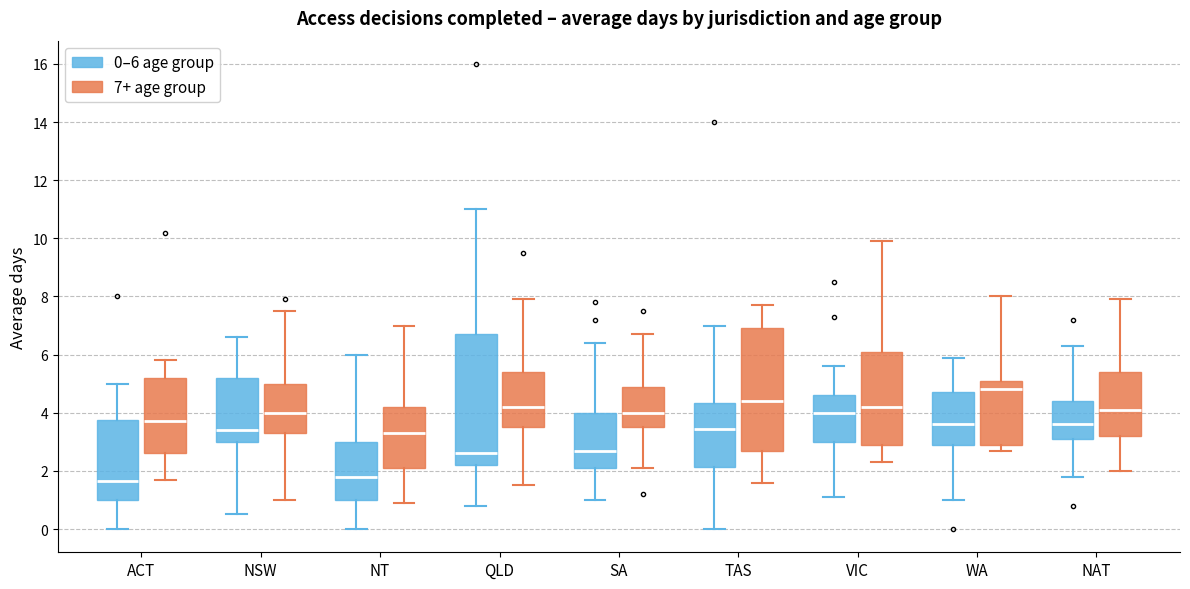

Reading left to right, read every box against the y-axis: the position of its median line, the range the box covers, and the ends of its whiskers. The values are not printed on the chart, so give them approximately, as read against the axis.

ACT (0–6 age group): median 1.6, box 1.0 to 3.8, whiskers 0.0 to 5.0
ACT (7+ age group): median 3.8, box 2.6 to 5.2, whiskers 1.8 to 5.8
NSW (0–6 age group): median 3.4, box 3.0 to 5.2, whiskers 0.6 to 6.6
NSW (7+ age group): median 4.0, box 3.4 to 5.0, whiskers 1.0 to 7.6
NT (0–6 age group): median 1.8, box 1.0 to 3.0, whiskers 0.0 to 6.0
NT (7+ age group): median 3.4, box 2.2 to 4.2, whiskers 1.0 to 7.0
QLD (0–6 age group): median 2.6, box 2.2 to 6.8, whiskers 0.8 to 11.0
QLD (7+ age group): median 4.2, box 3.6 to 5.4, whiskers 1.6 to 8.0
SA (0–6 age group): median 2.8, box 2.2 to 4.0, whiskers 1.0 to 6.4
SA (7+ age group): median 4.0, box 3.6 to 5.0, whiskers 2.2 to 6.8
TAS (0–6 age group): median 3.4, box 2.2 to 4.4, whiskers 0.0 to 7.0
TAS (7+ age group): median 4.4, box 2.8 to 7.0, whiskers 1.6 to 7.8
VIC (0–6 age group): median 4.0, box 3.0 to 4.6, whiskers 1.2 to 5.6
VIC (7+ age group): median 4.2, box 3.0 to 6.2, whiskers 2.4 to 10.0
WA (0–6 age group): median 3.6, box 3.0 to 4.8, whiskers 1.0 to 6.0
WA (7+ age group): median 4.8, box 3.0 to 5.2, whiskers 2.8 to 8.0
NAT (0–6 age group): median 3.6, box 3.2 to 4.4, whiskers 1.8 to 6.4
NAT (7+ age group): median 4.2, box 3.2 to 5.4, whiskers 2.0 to 8.0